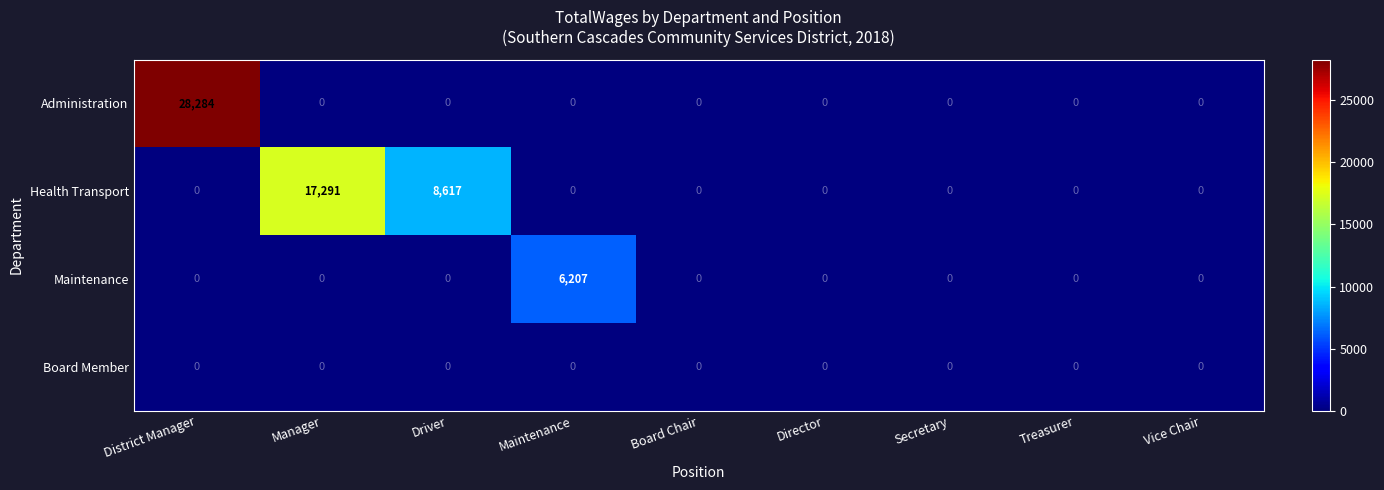

At which category is the sum across all series the highest?

District Manager